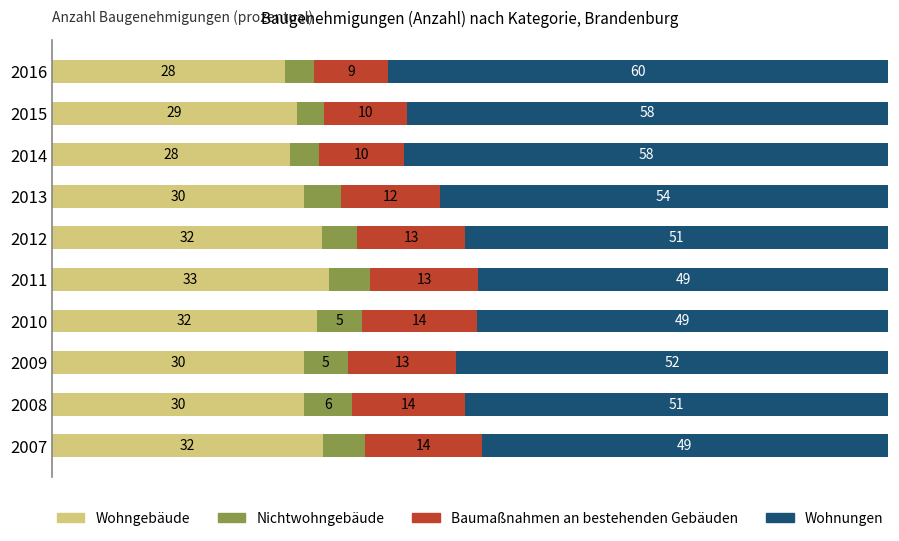

What are all the series names shown in the legend?

Wohngebäude, Nichtwohngebäude, Baumaßnahmen an bestehenden Gebäuden, Wohnungen